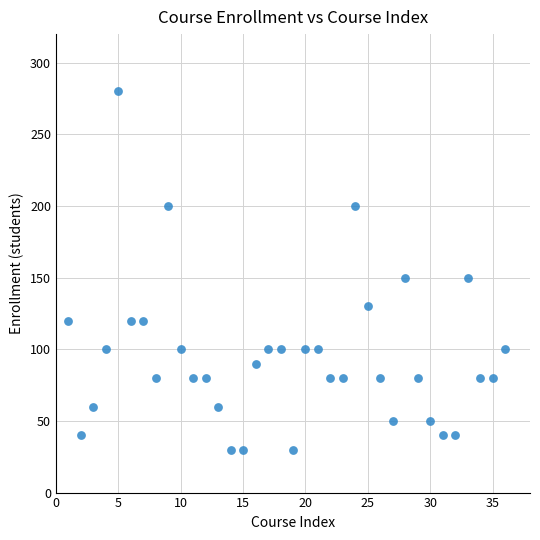

What is the range of Y values (max minus min)?

250